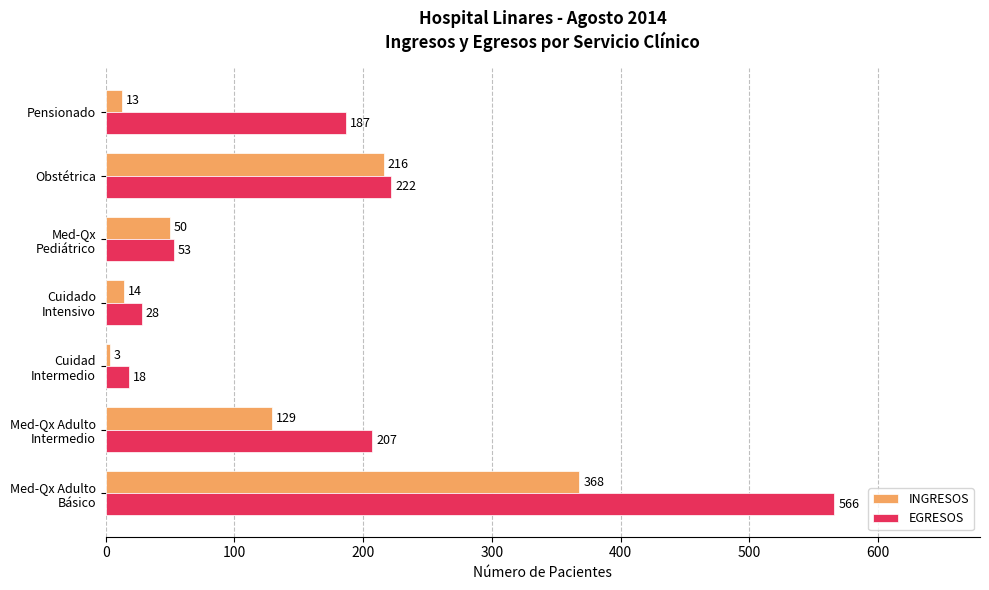

What is the difference between the highest and lowest values at Obstétrica?

6